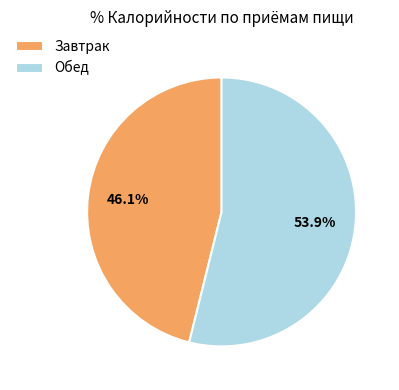

To the nearest percent, what is the average slice percentage?

50%